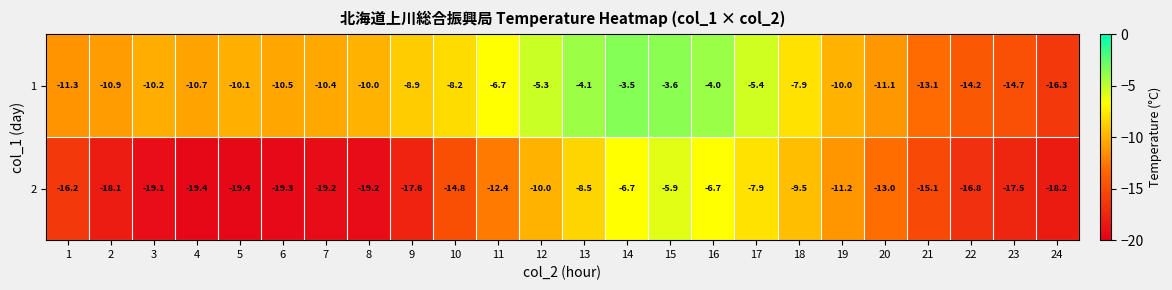

What is the total value across all series at 16?

-10.7